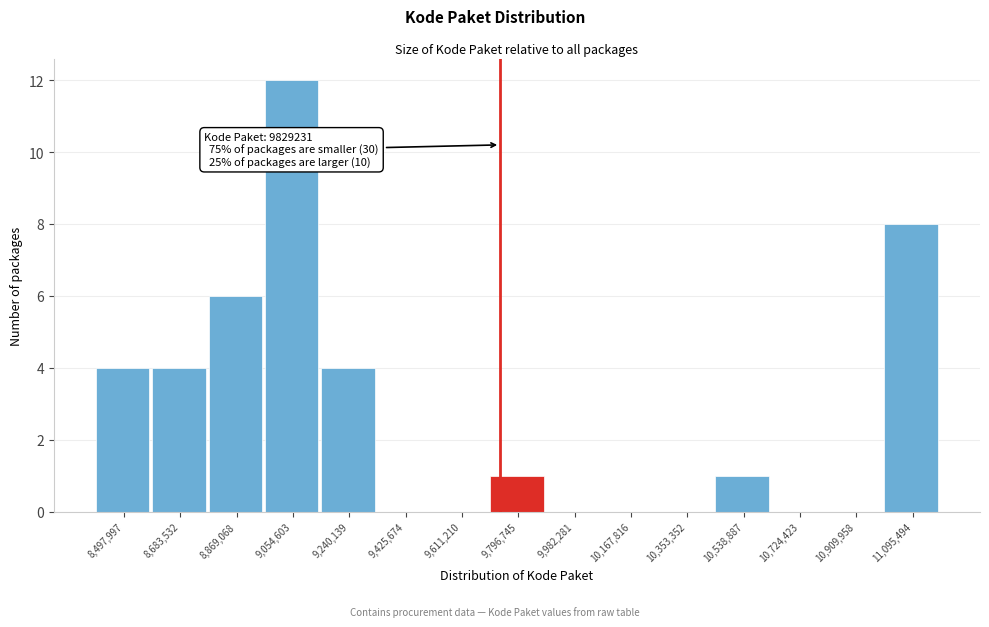

Reading left to right, what are all the values shown in this chart?

8,497,997=4	8,683,532=4	8,869,068=6	9,054,603=12	9,240,139=4	9,425,674=0	9,611,210=0	9,796,745=1	9,982,281=0	10,167,816=0	10,353,352=0	10,538,887=1	10,724,423=0	10,909,958=0	11,095,494=8